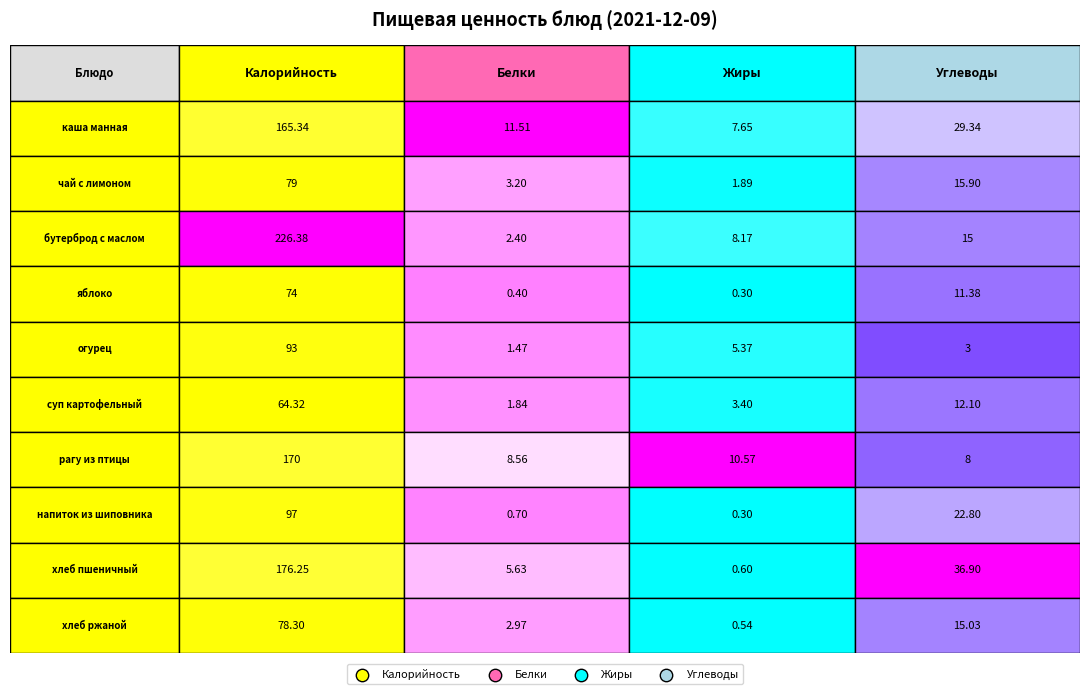

Which has a higher value, хлеб ржаной or хлеб пшеничный?

хлеб пшеничный